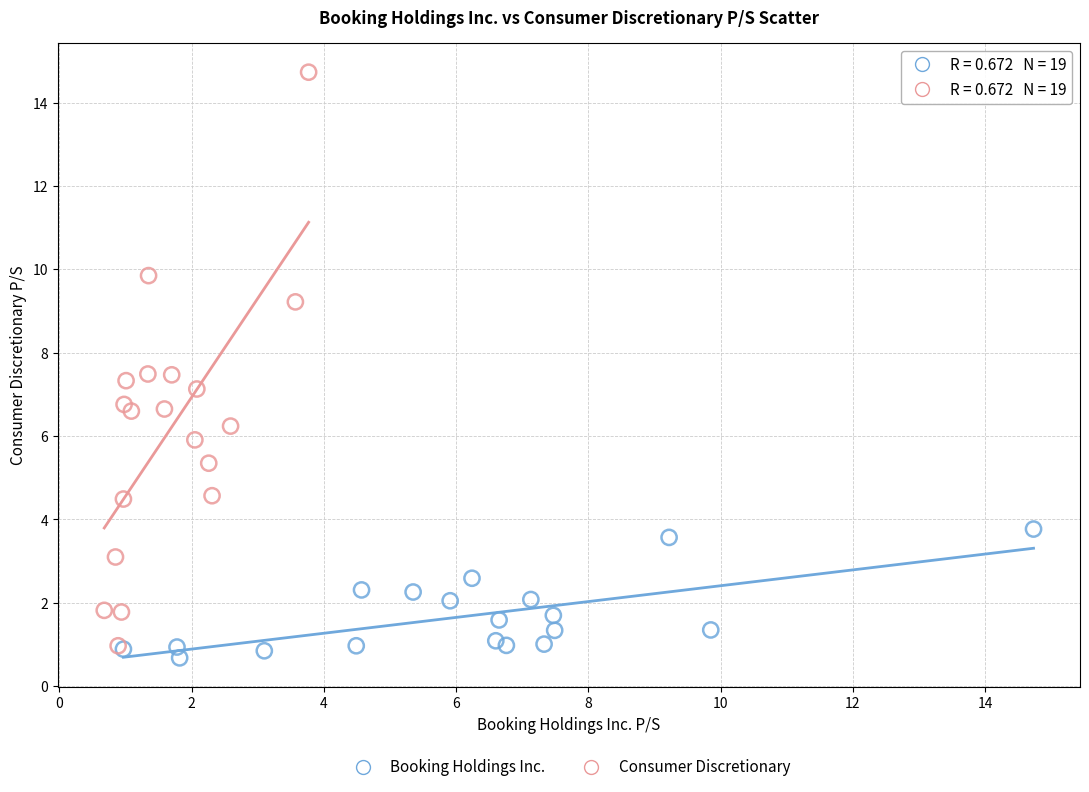

Which series has the largest Y range (max minus min)?

Consumer Discretionary